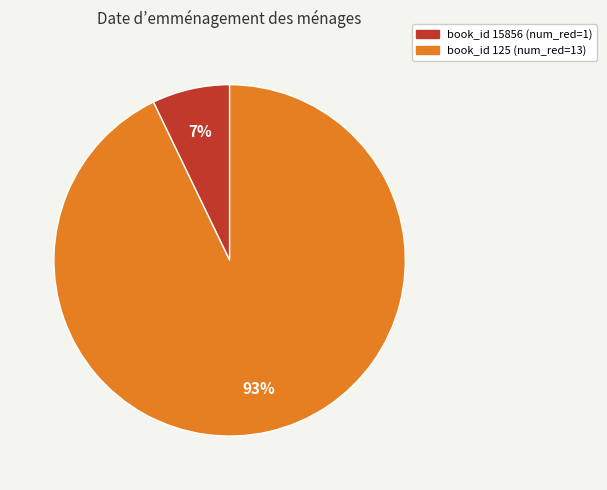

To the nearest percent, what is the difference between the largest and smallest slice percentages?

86%